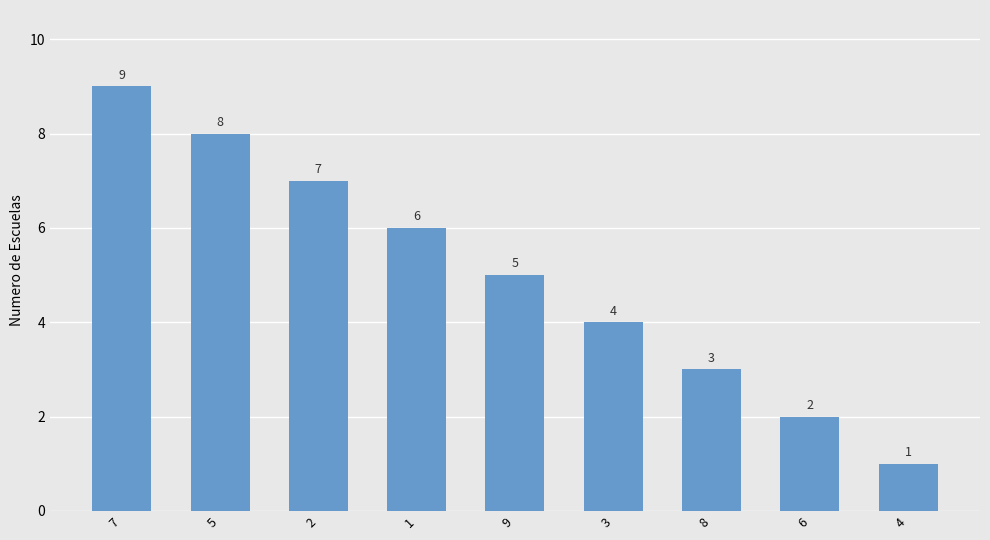

True or false: the data shows 3 at 8.

True